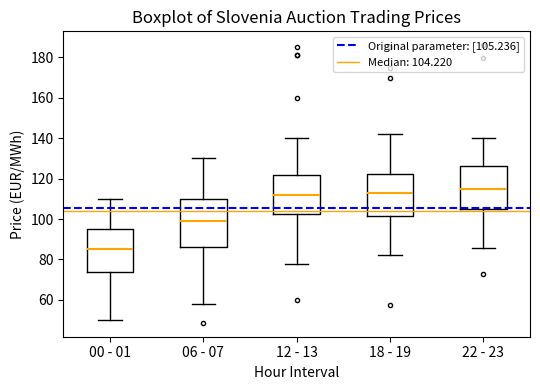

Comparing the boxes themselves (not the whiskers), which one is the tallest?

06 - 07